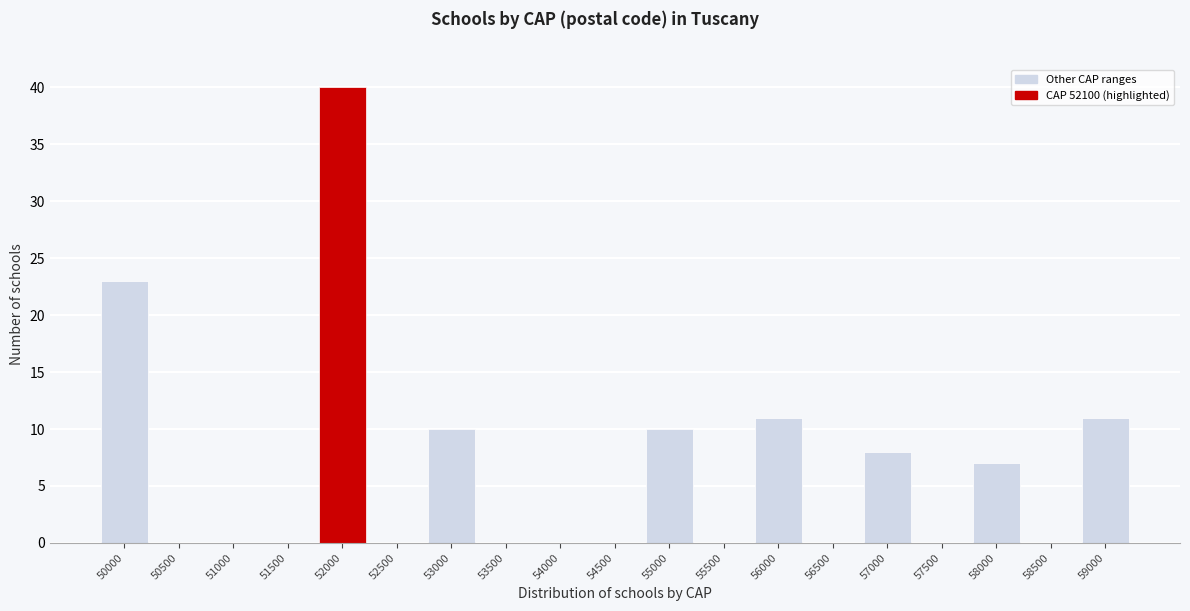

Reading left to right, list all the values displayed in this chart.

50000=23	50500=0	51000=0	51500=0	52000=40	52500=0	53000=10	53500=0	54000=0	54500=0	55000=10	55500=0	56000=11	56500=0	57000=8	57500=0	58000=7	58500=0	59000=11